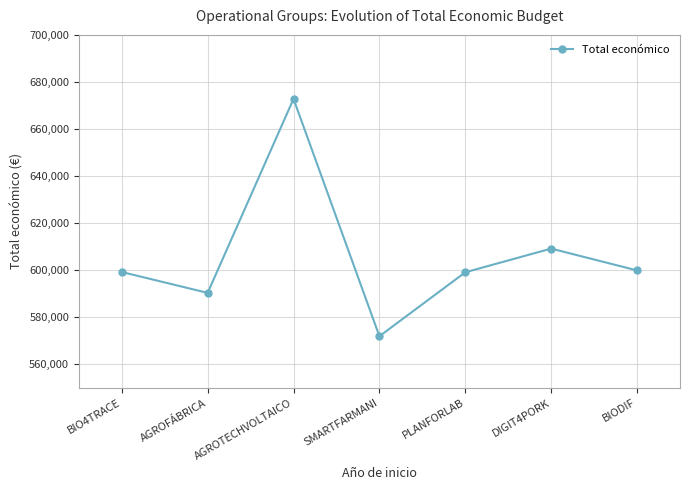

Count the number of categories in the chart.

7